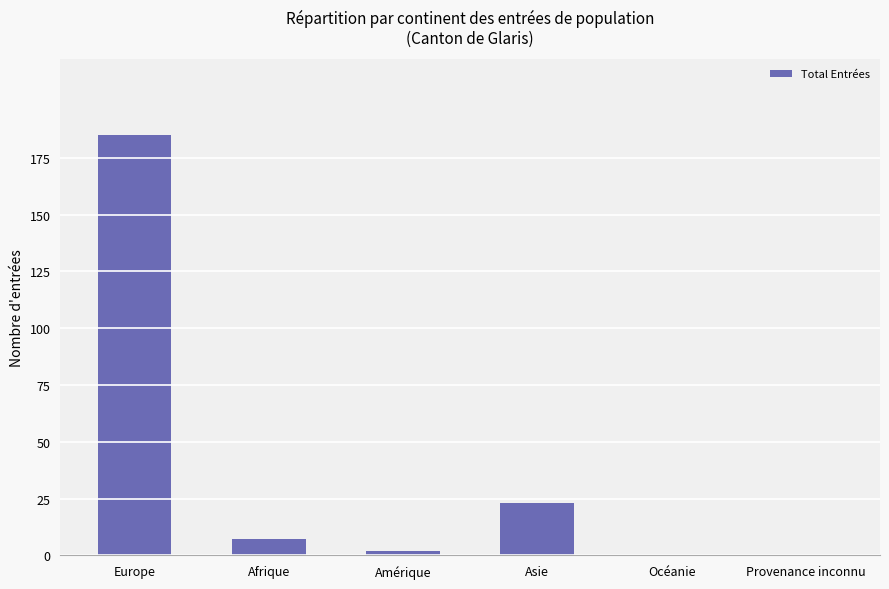

Where is the data nearest to the value 92?

Asie